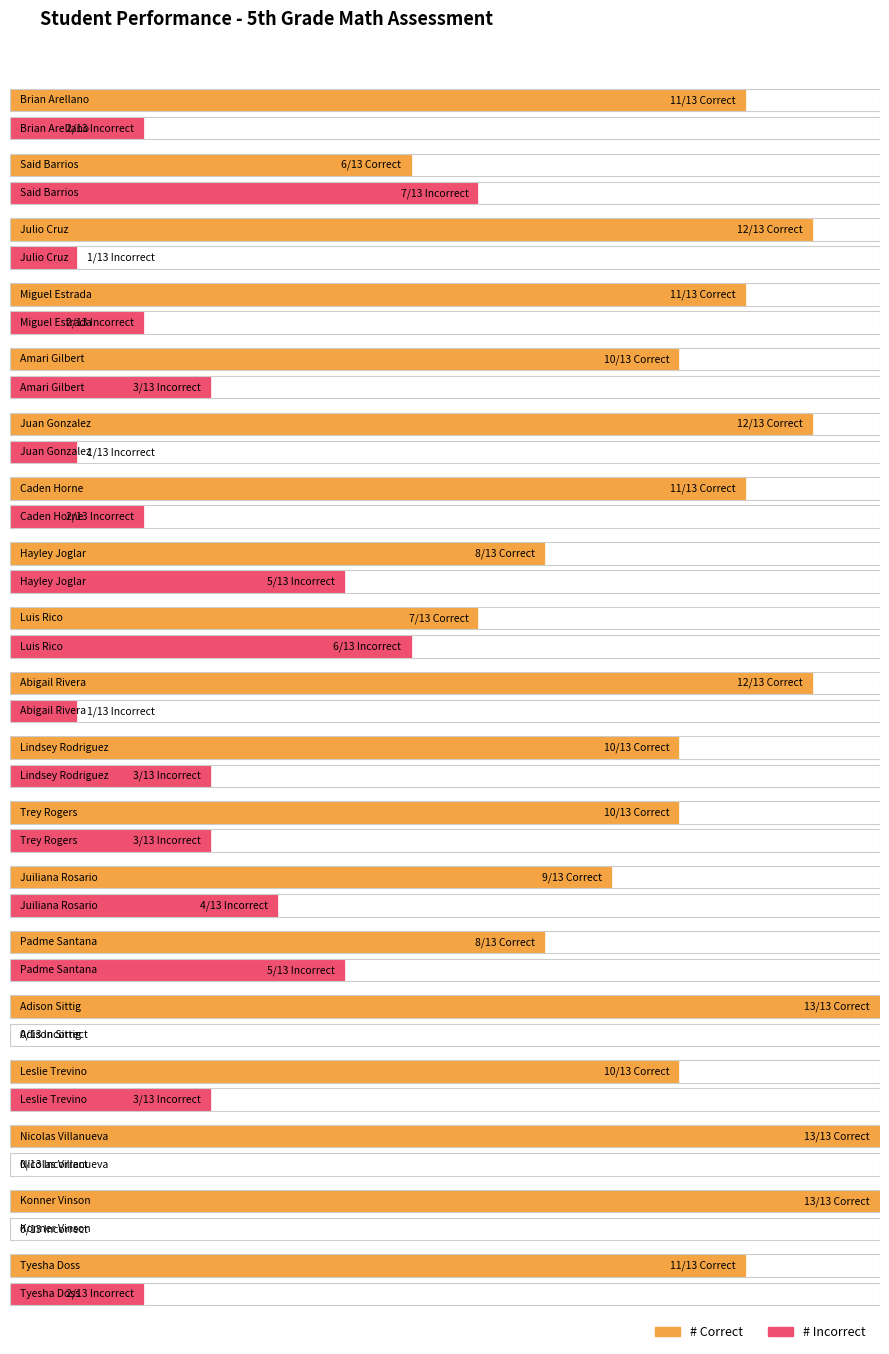

At which label does # Incorrect reach its minimum?

Adison Sittig